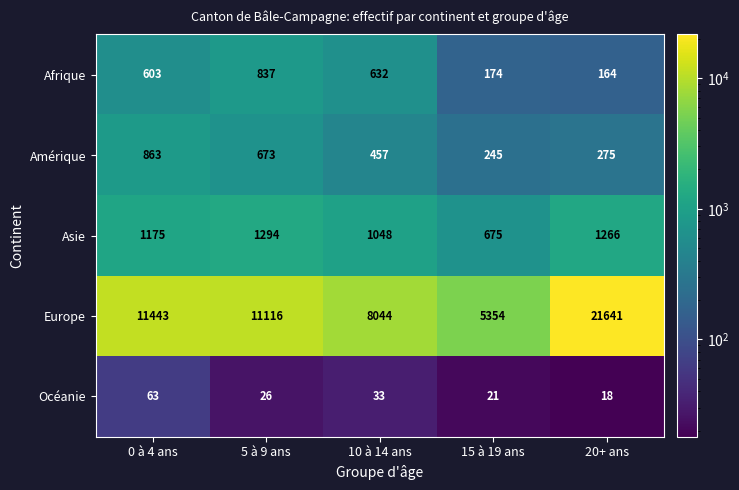

Which series has the widest spread of values?

Europe